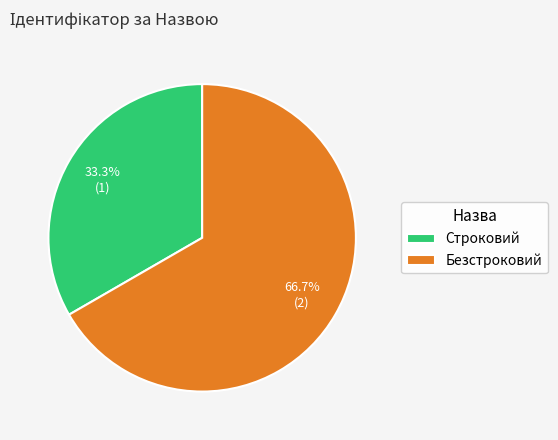

Between Безстроковий and Строковий, which is larger?

Безстроковий